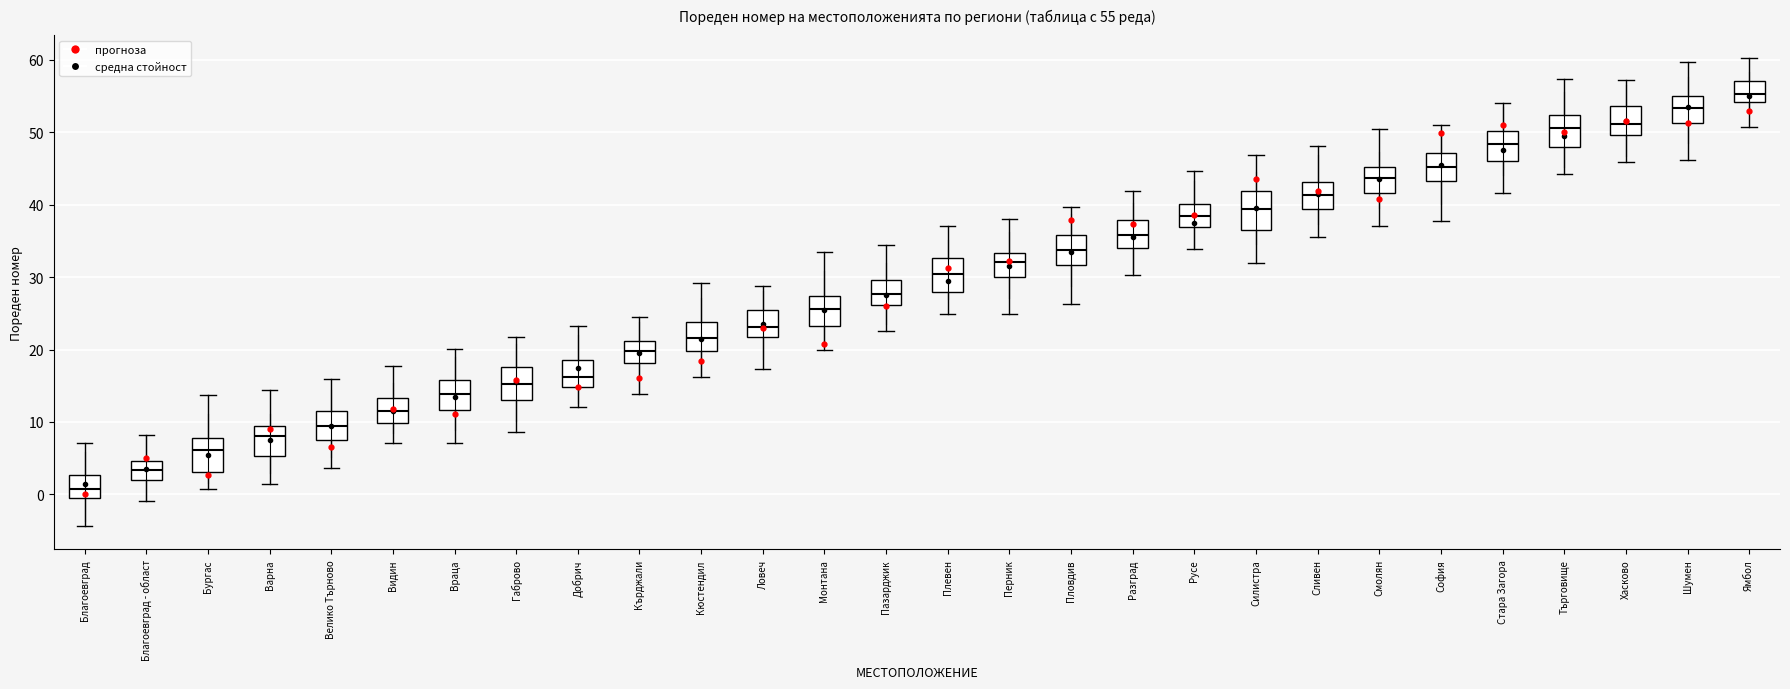

Which box has the highest median line?

Ямбол